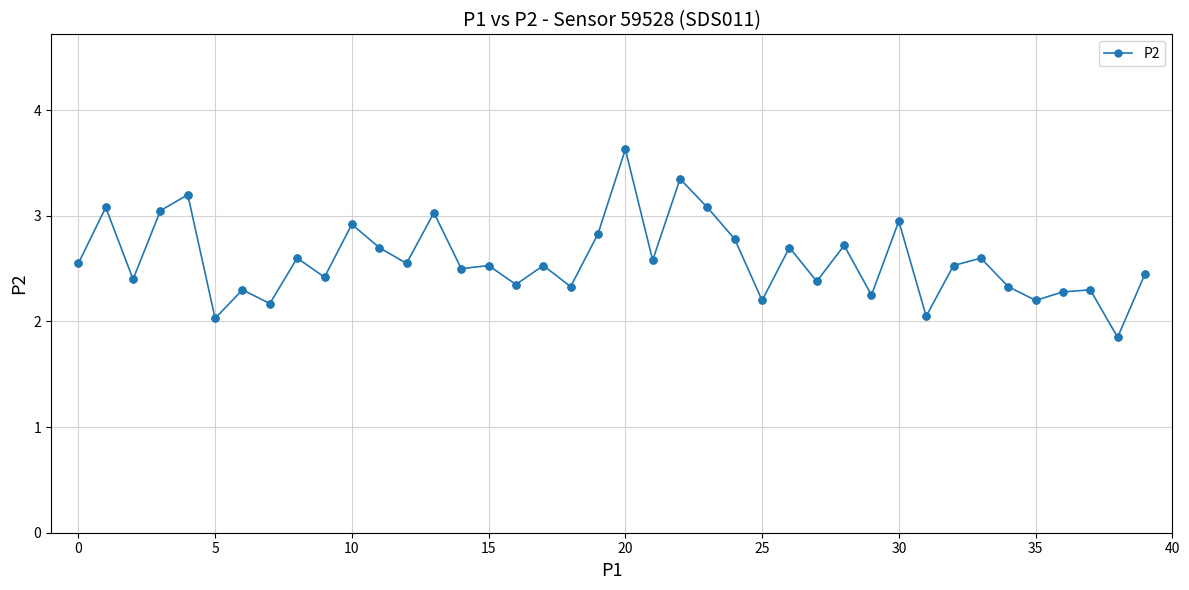

What is the maximum value shown in the chart?

3.6